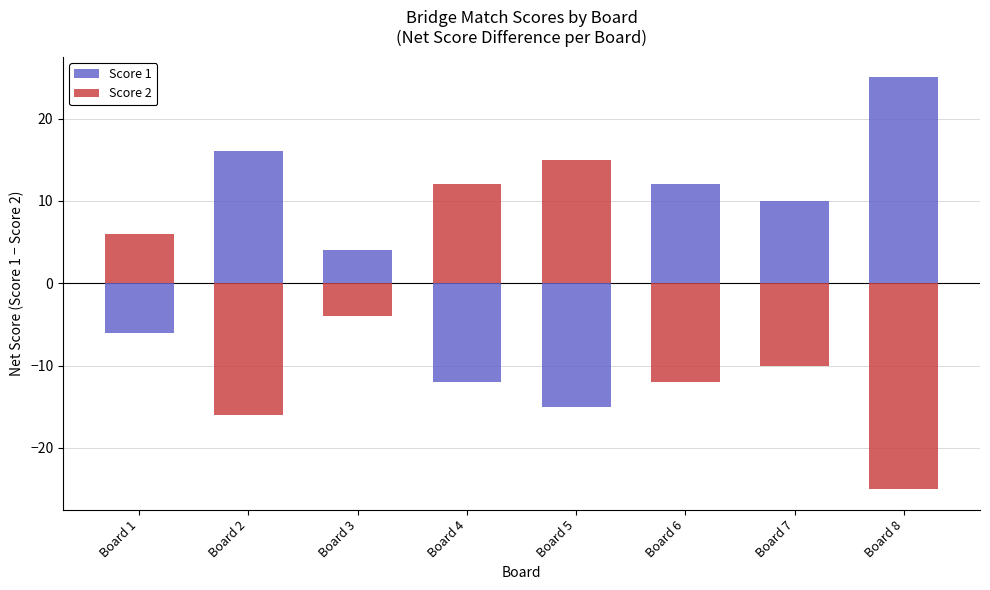

At which category does the chart reach its minimum across all series?

Board 8